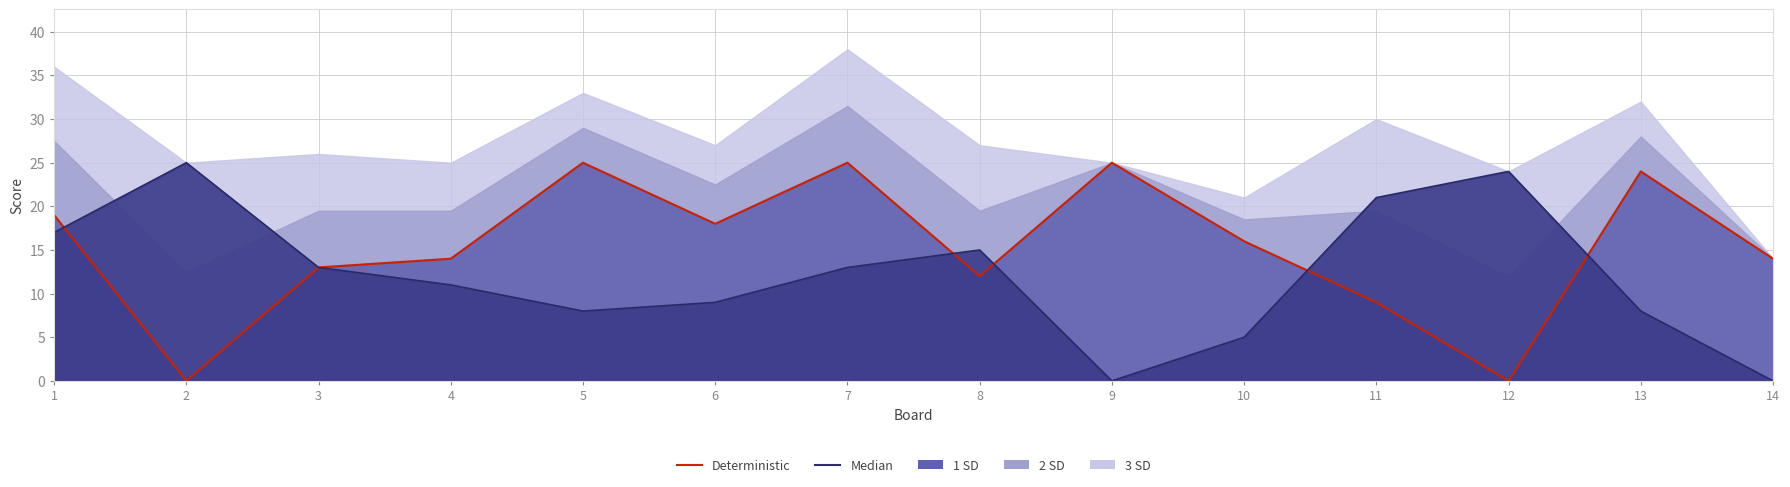

Does the chart display data point markers on the line(s)?

No